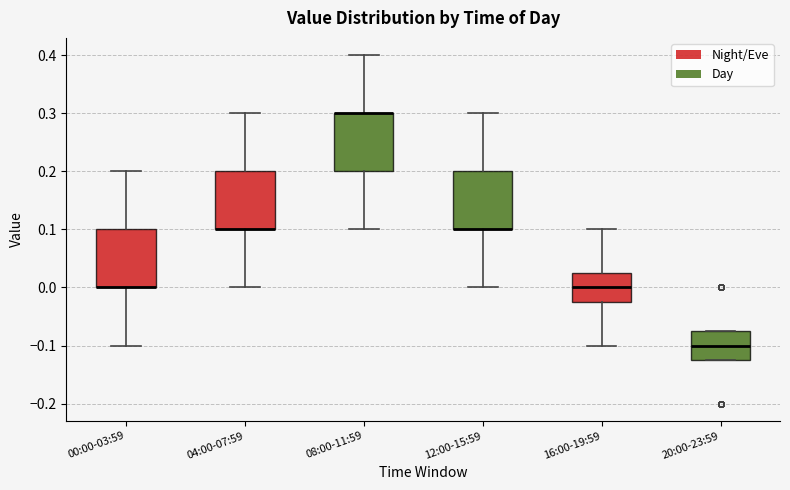

Where is the lower edge of the box for 04:00-07:59 on the y-axis? The values are not printed on the chart, so give them approximately, as read against the axis.

0.10